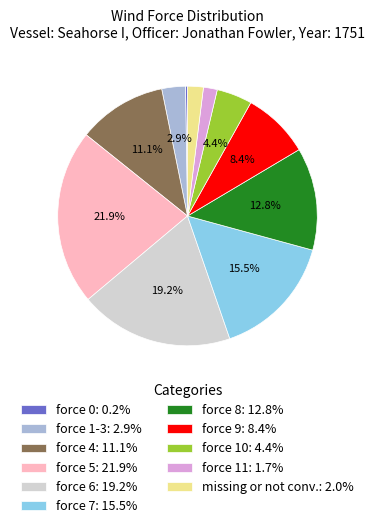

Between force 7: 15.5% and force 1-3: 2.9%, which is larger?

force 7: 15.5%